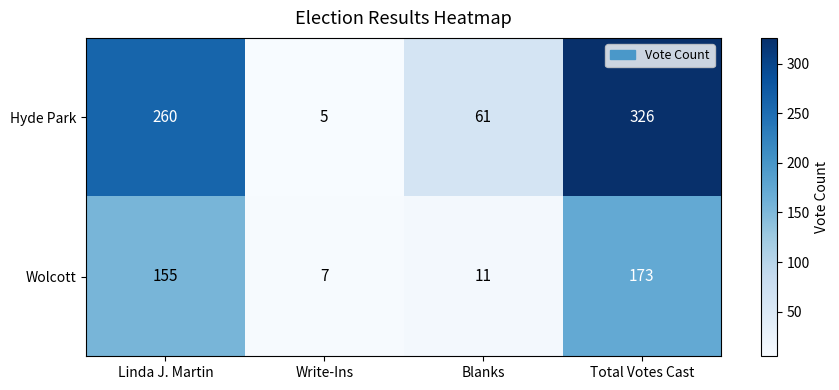

What is the difference between the Hyde Park values at Write-Ins and Linda J. Martin?

255